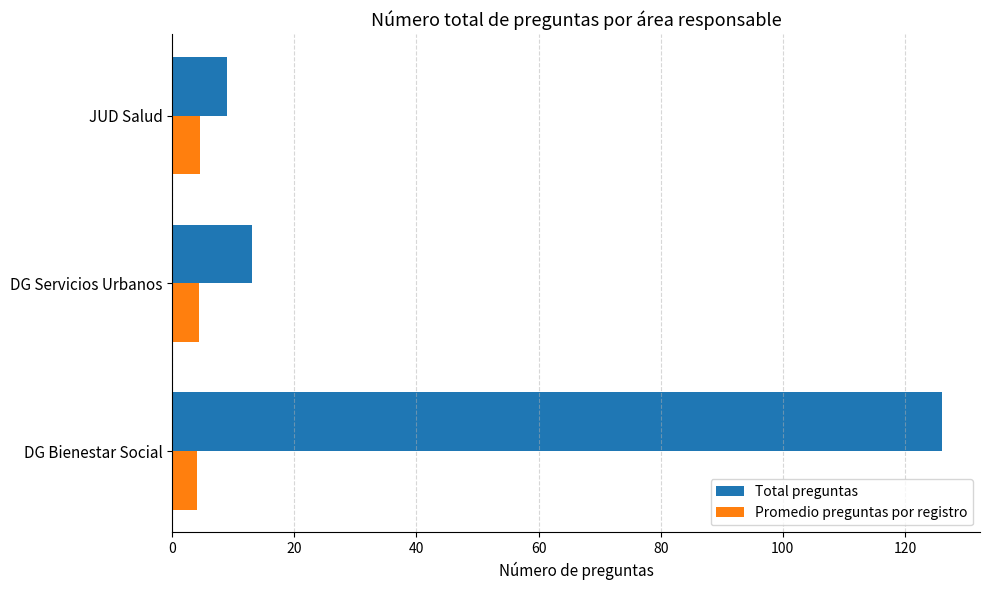

The Promedio preguntas por registro series shows 4.3 at DG Servicios Urbanos. True or false?

True